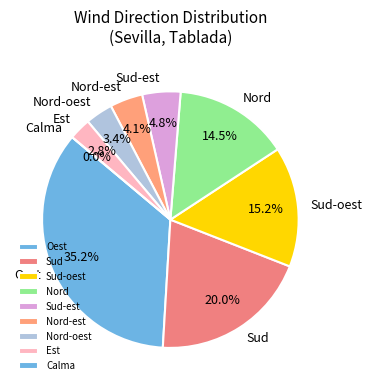

Does Sud-oest account for over 50% of the chart?

No